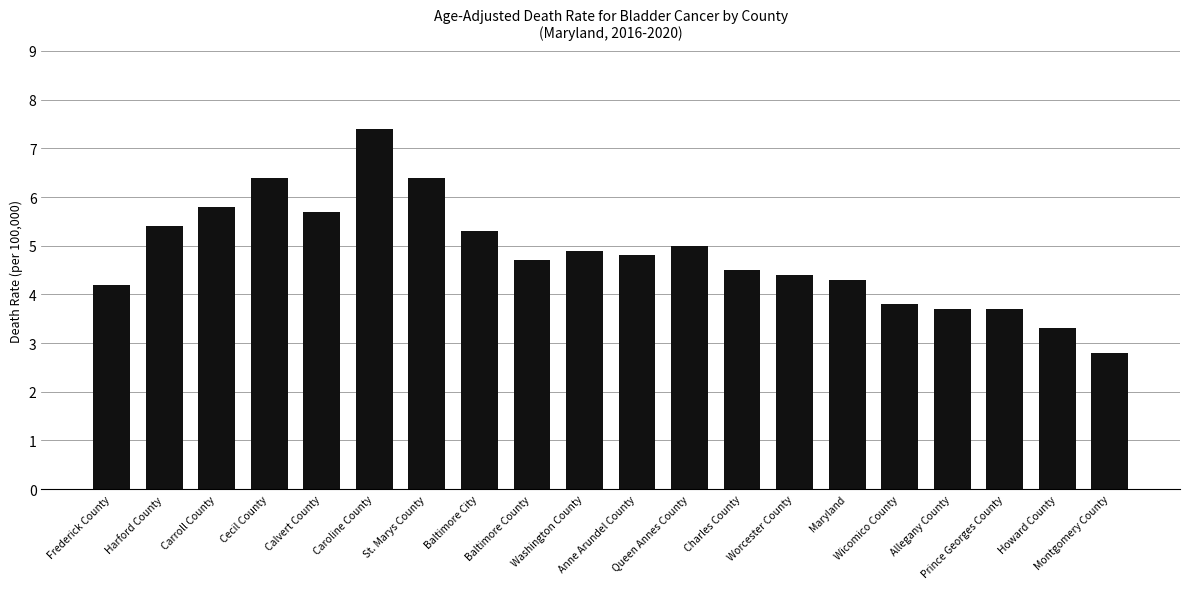

What position from the left is Baltimore City?

8